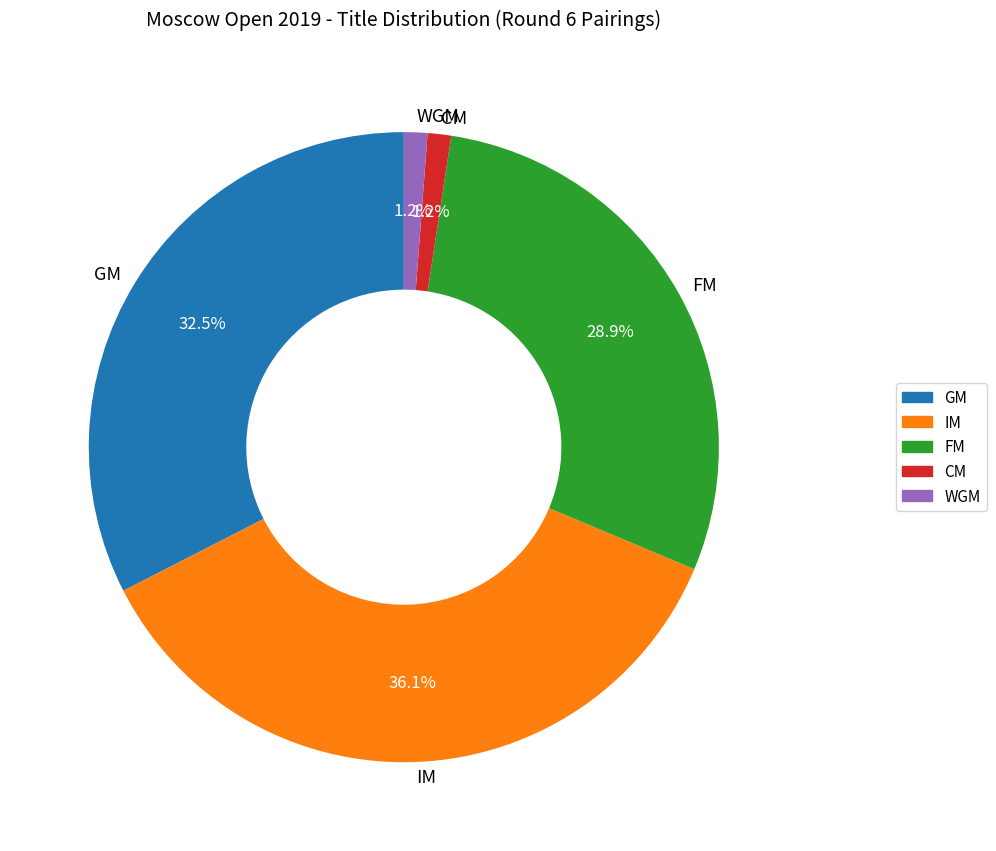

Combined, do WGM and IM account for over 50%?

No